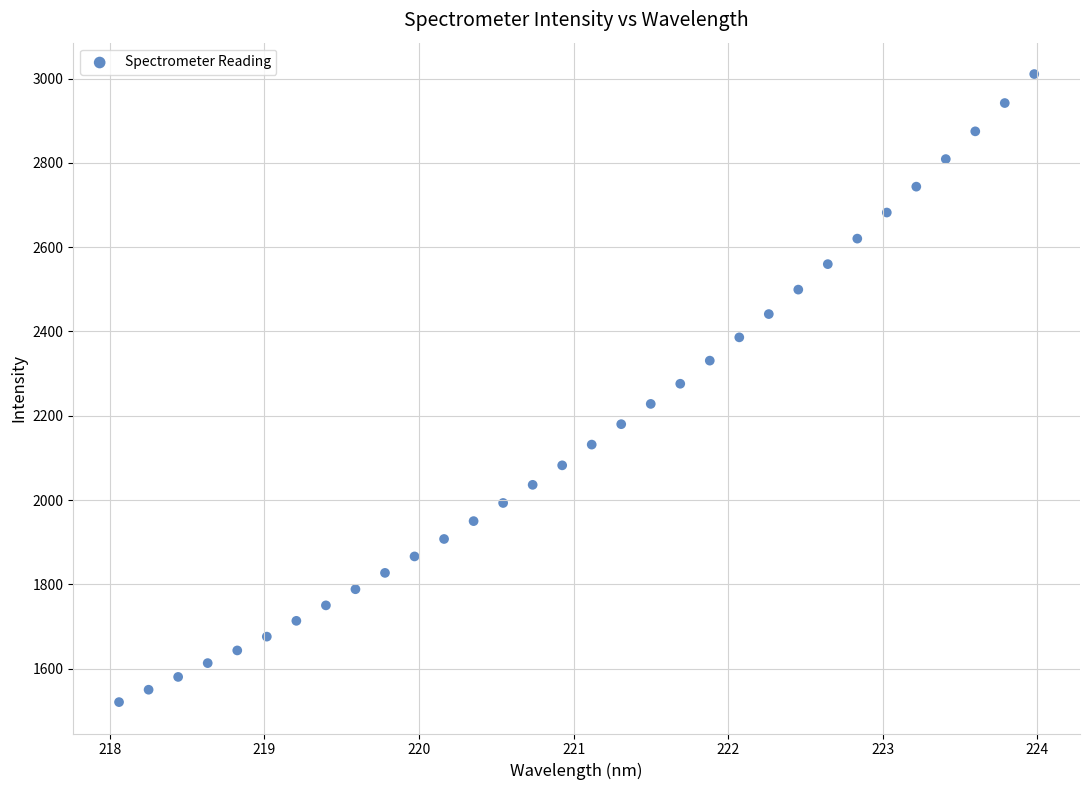

What is the range of X values (max minus min)?

5.9